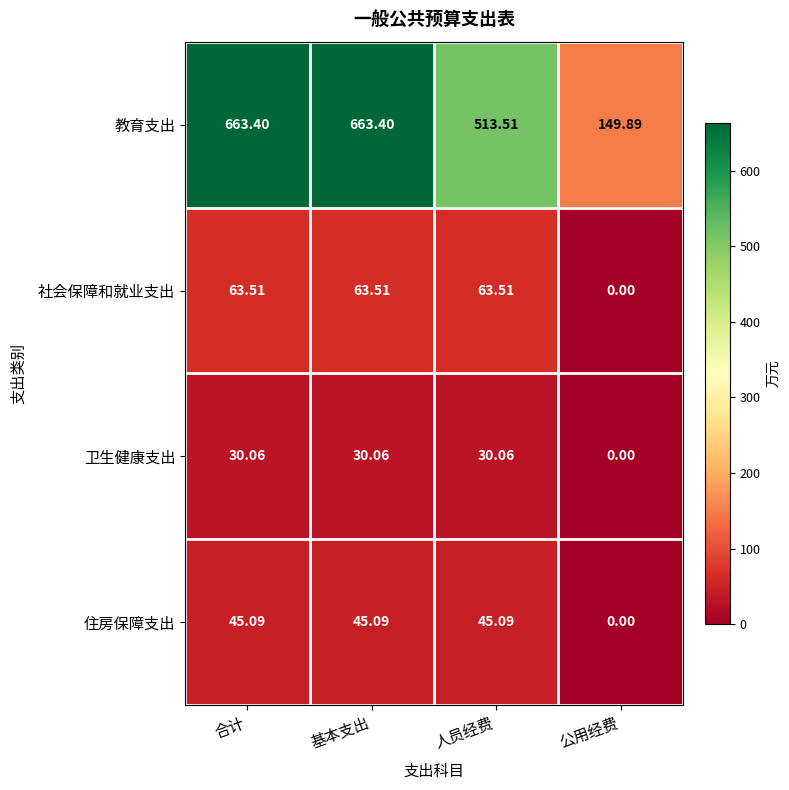

At 基本支出, list the series in order from largest to smallest.

教育支出, 社会保障和就业支出, 住房保障支出, 卫生健康支出